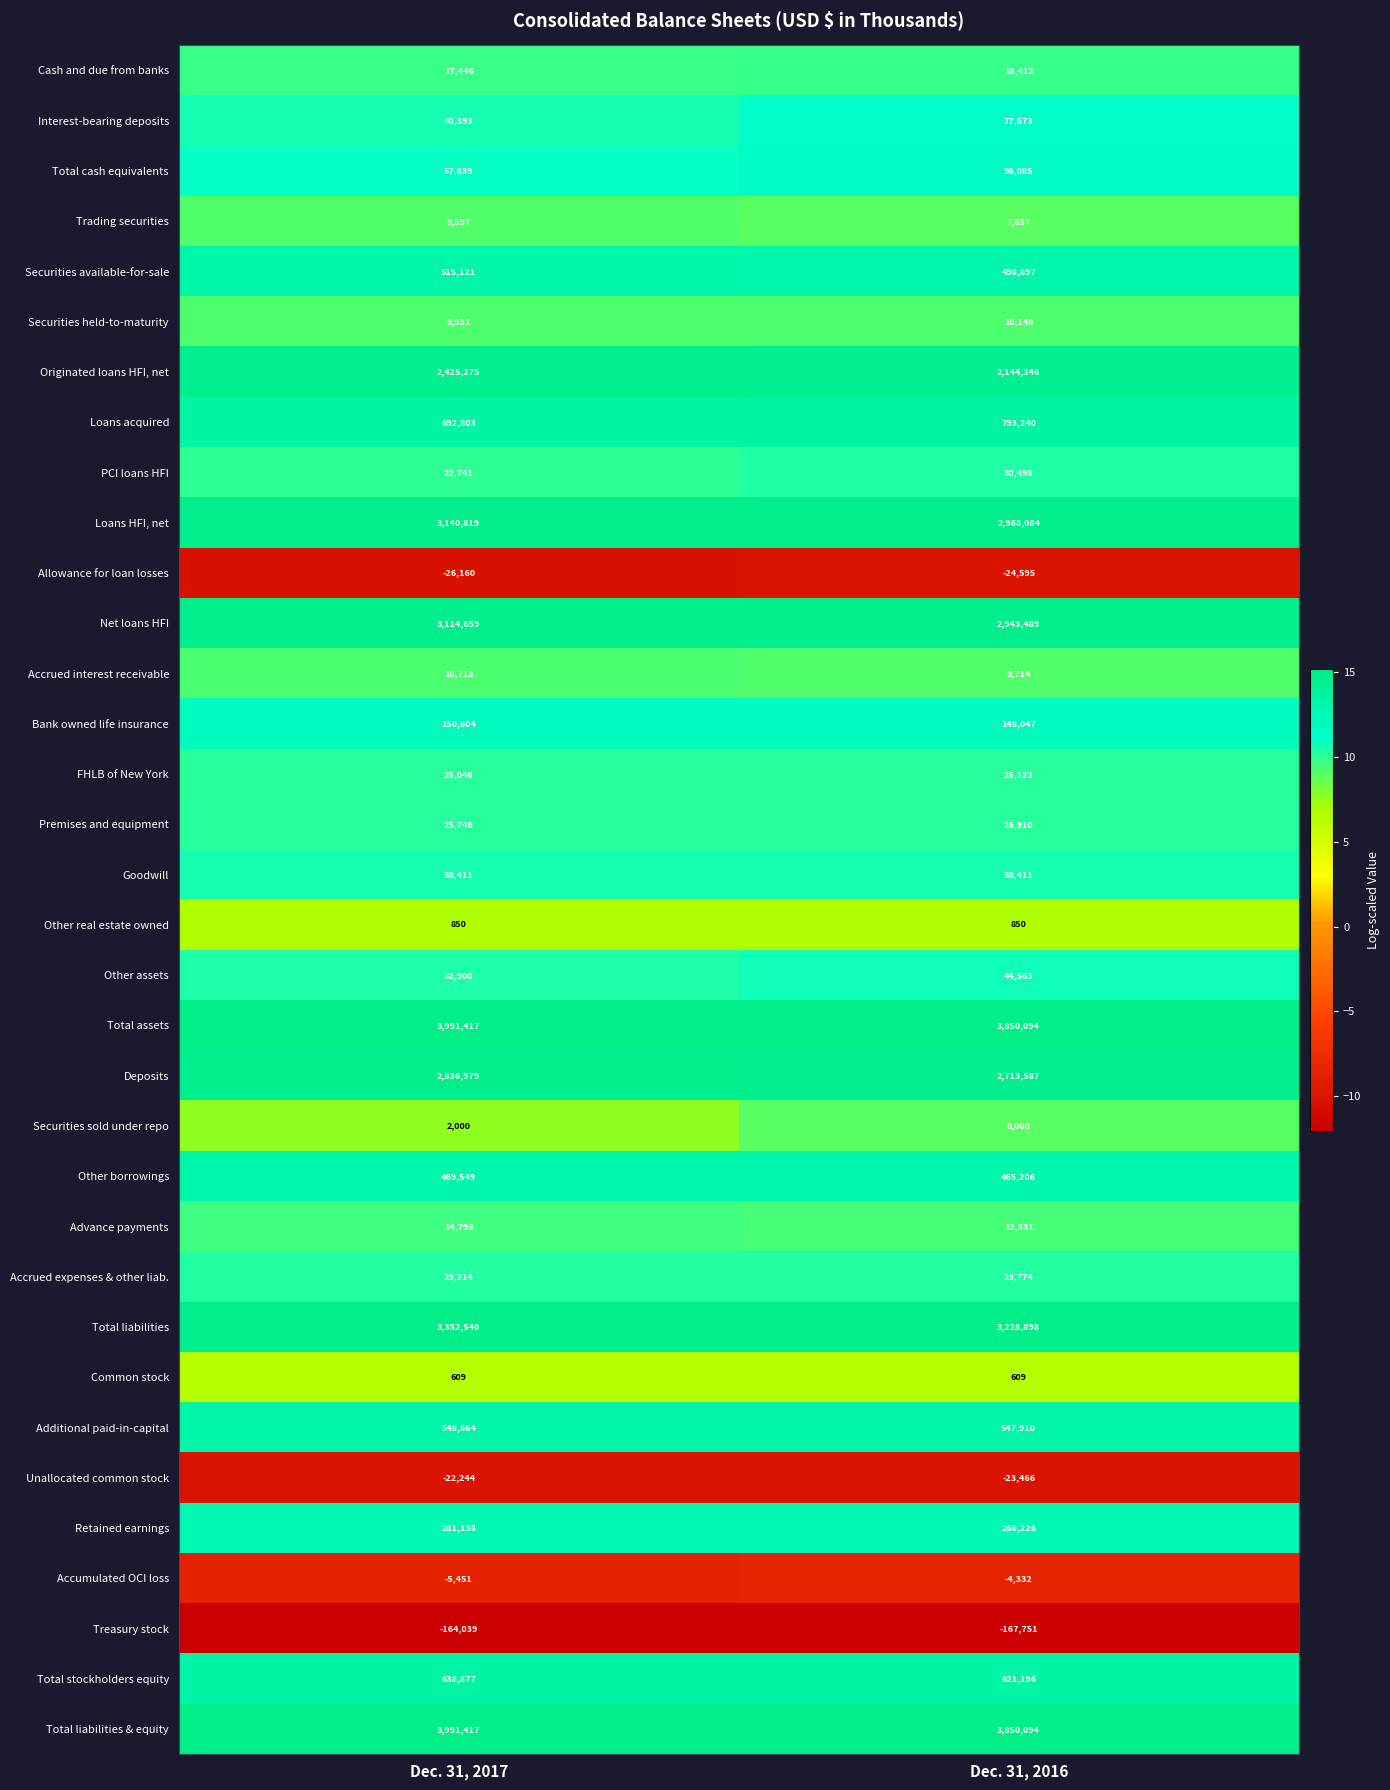

Which series changed the most between Dec. 31, 2017 and Dec. 31, 2016?

Originated loans HFI, net